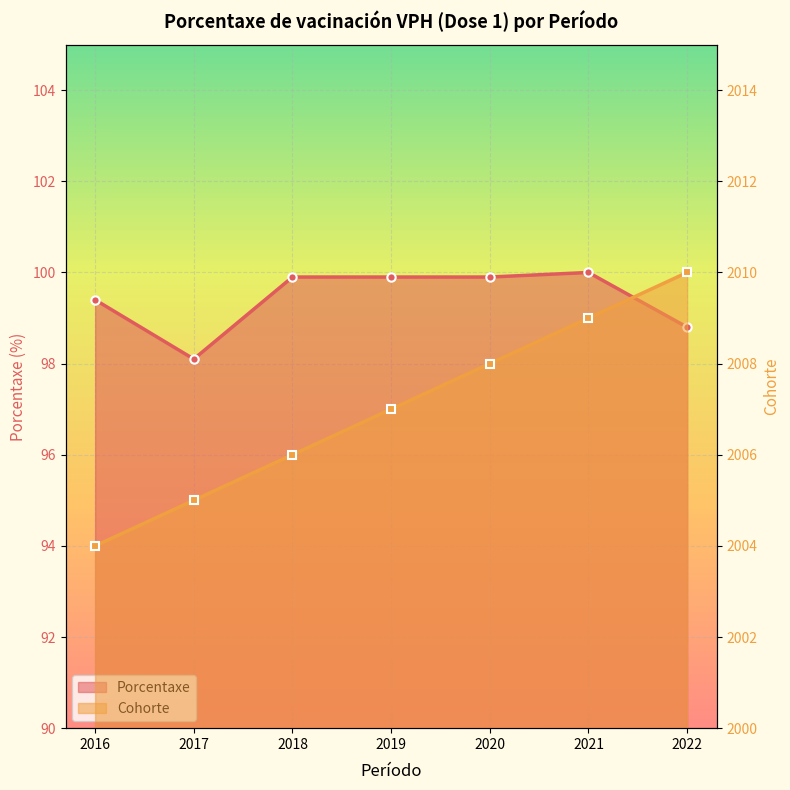

True or false: Cohorte and Porcentaxe cross at least once.

False